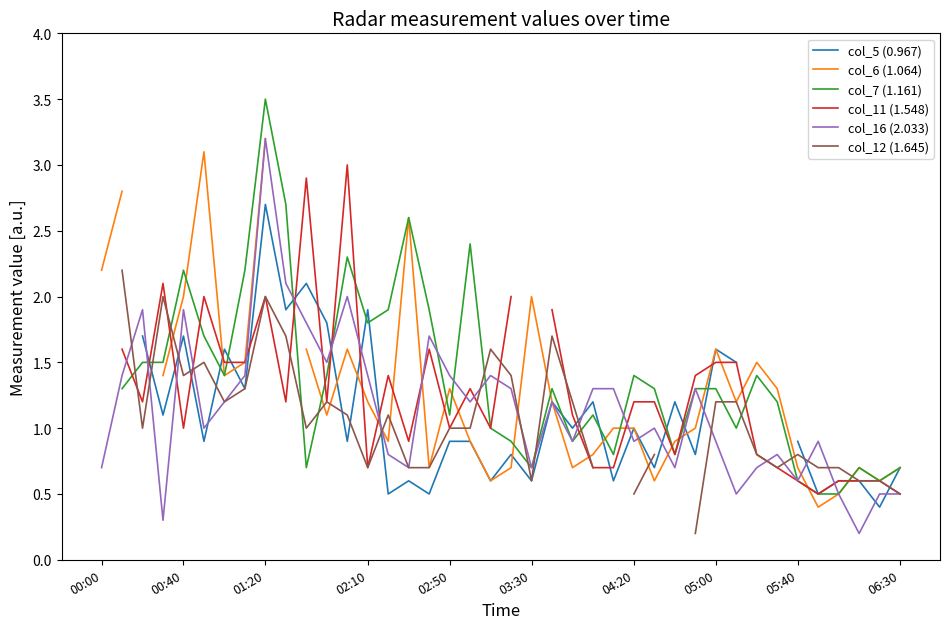

Is it true that col_16 (2.033) equals 0.6 at 05:40?

True